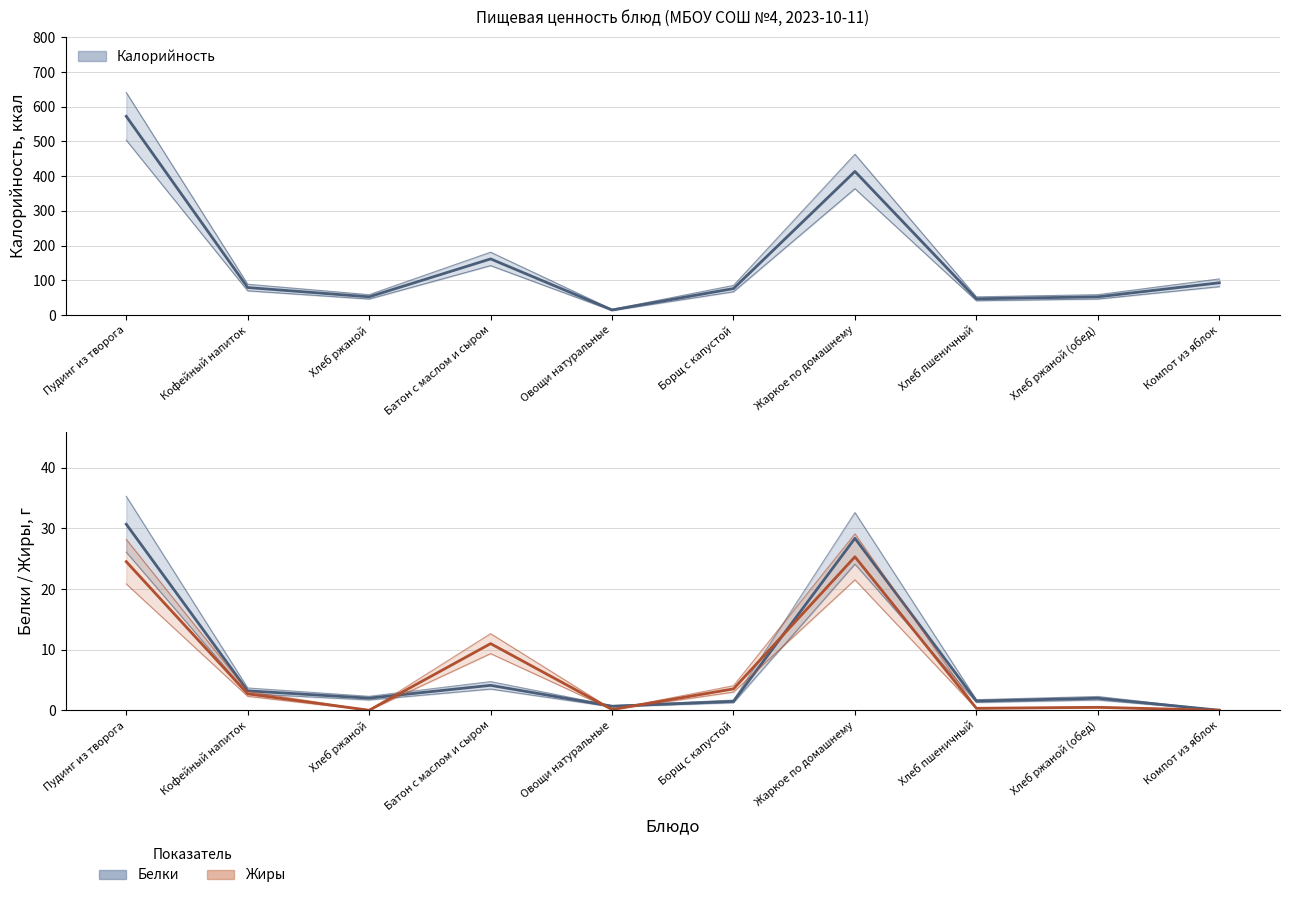

What is the spread (max minus min) of values at Хлеб ржаной (обед)?

51.7